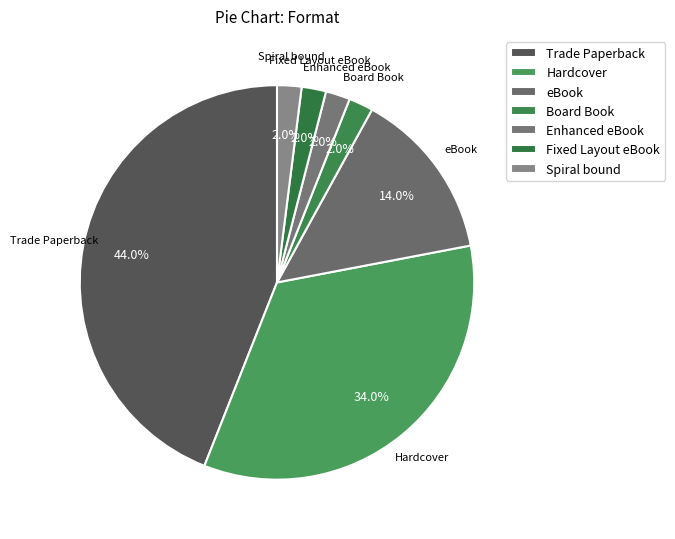

How many slices are in this pie chart?

7